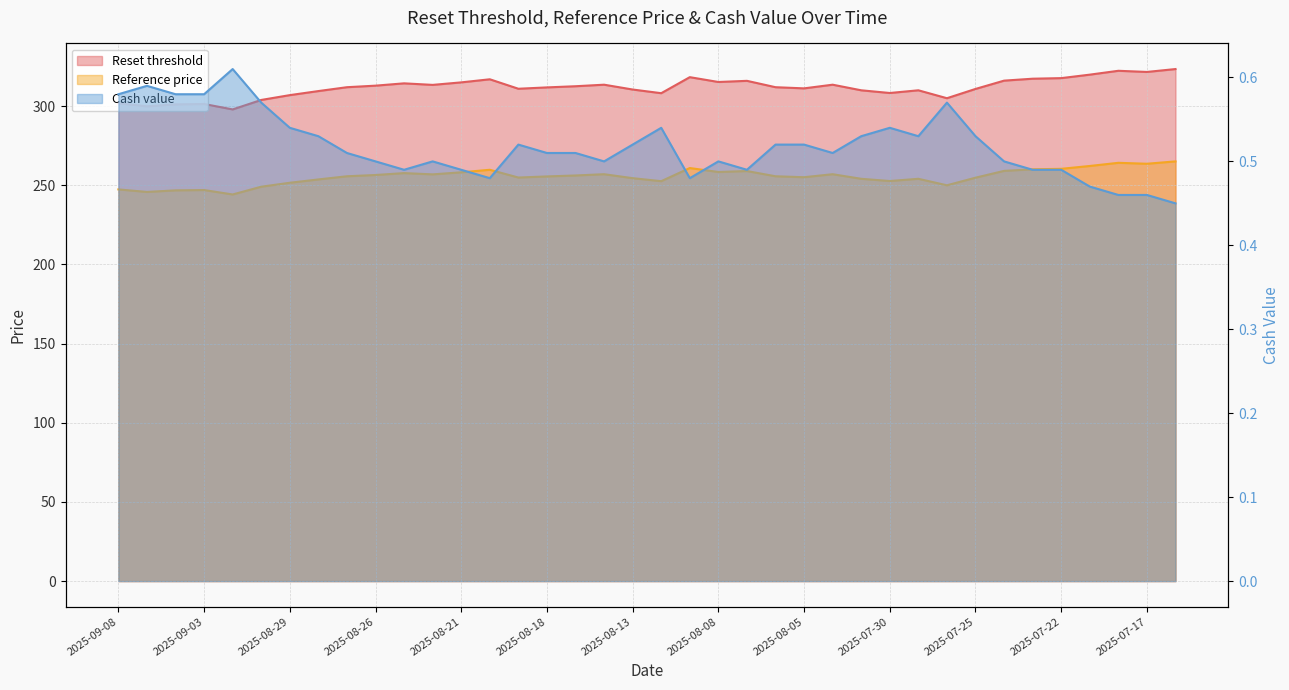

Count the number of data series in this chart.

3